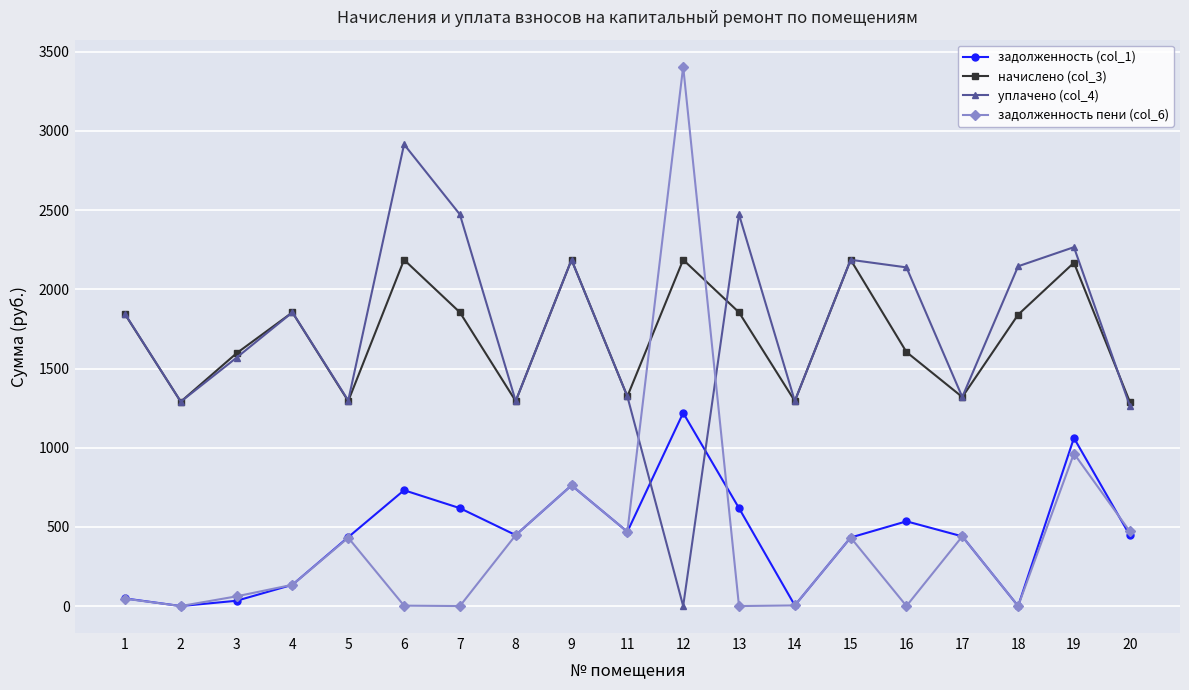

At which category is the sum across all series the highest?

12